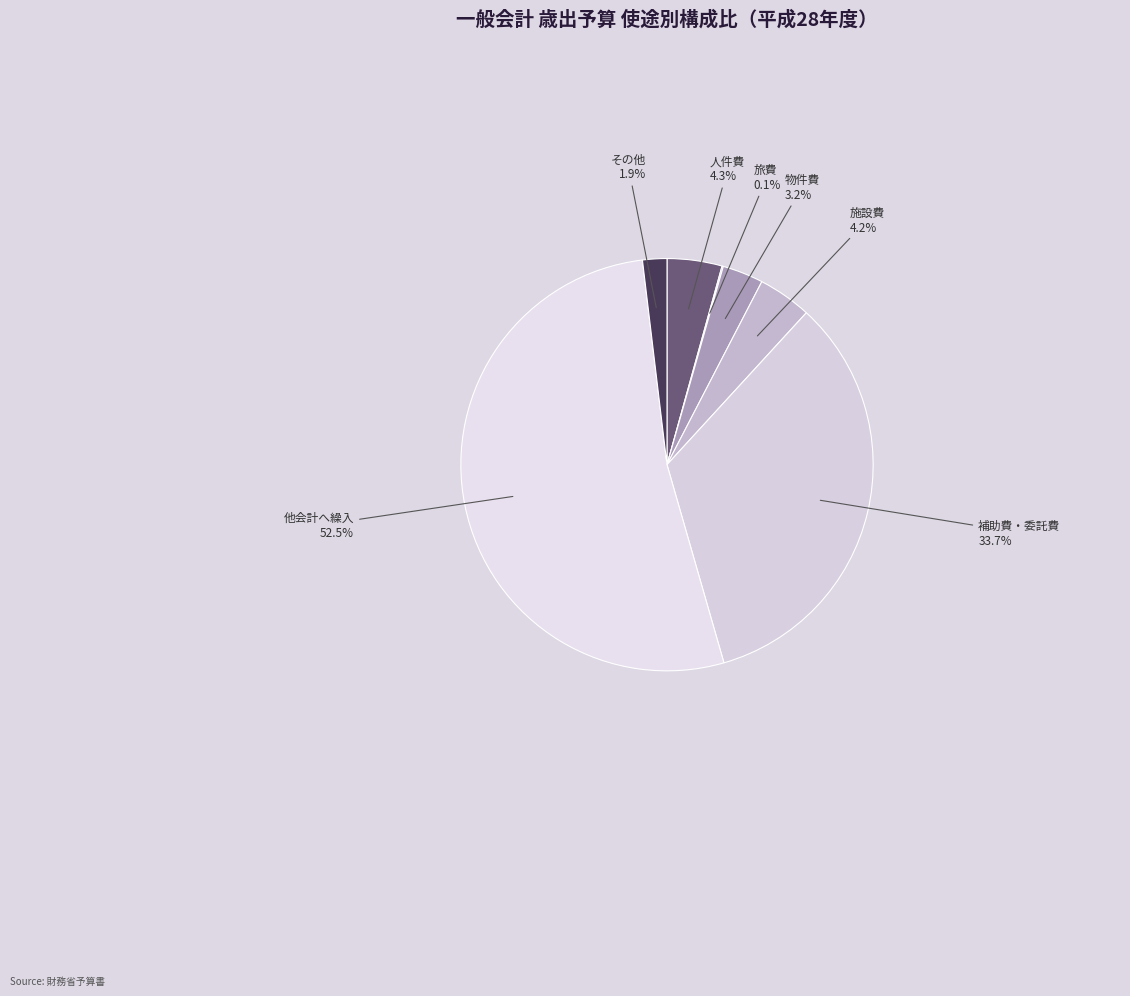

Between 補助費・委託費 and 物件費, which is larger?

補助費・委託費